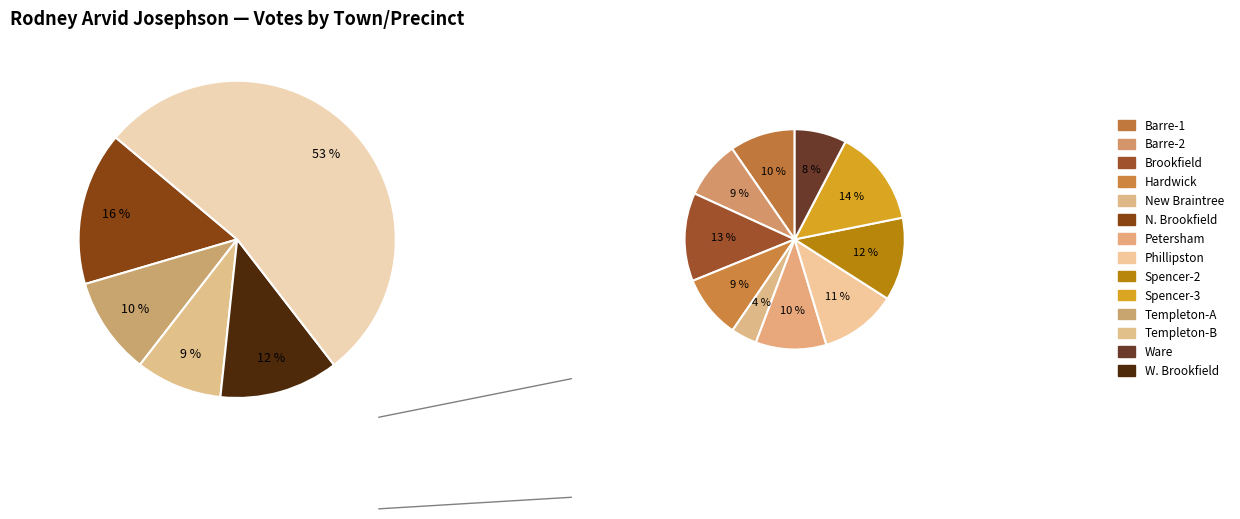

Count the number of slices in the pie.

14